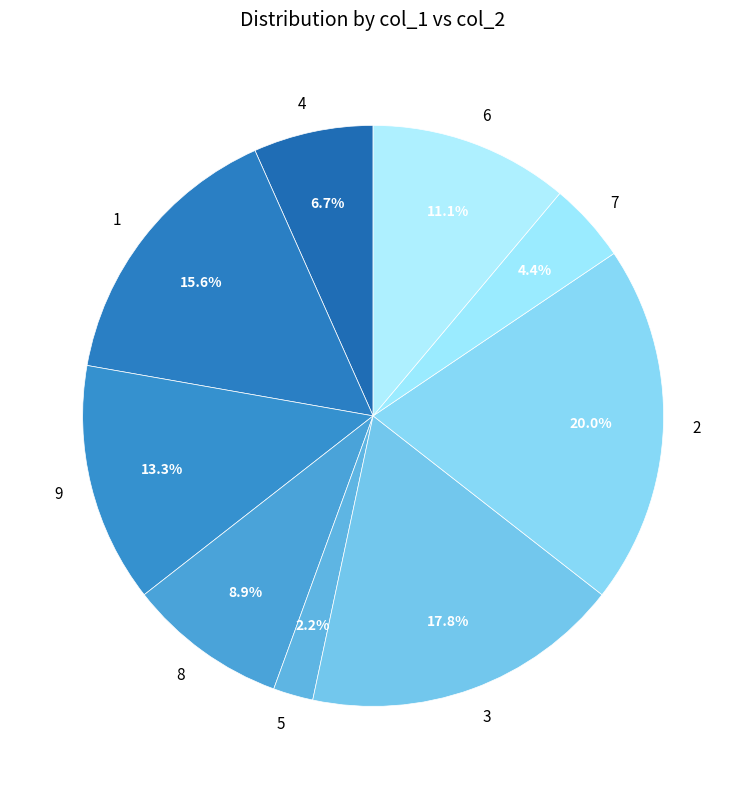

What percentage is the 2 slice, to the nearest percent?

20%